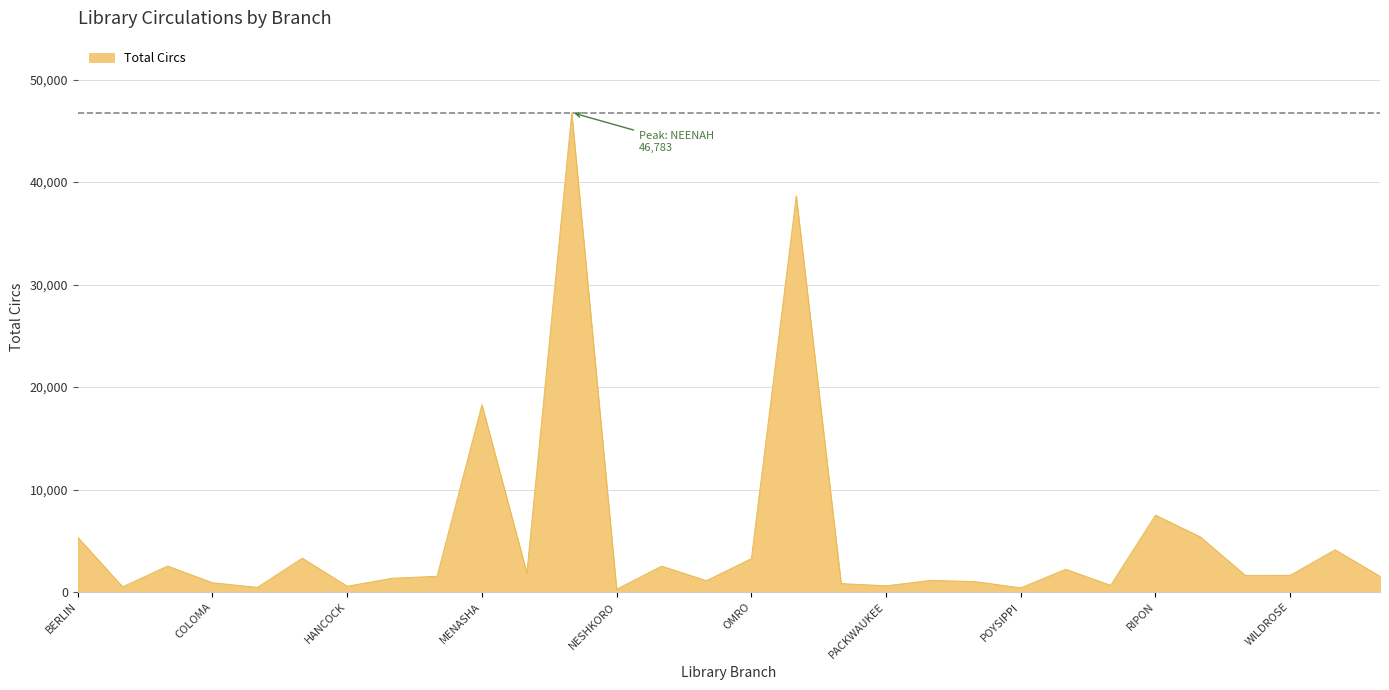

What is the difference between the maximum and minimum values?

46497